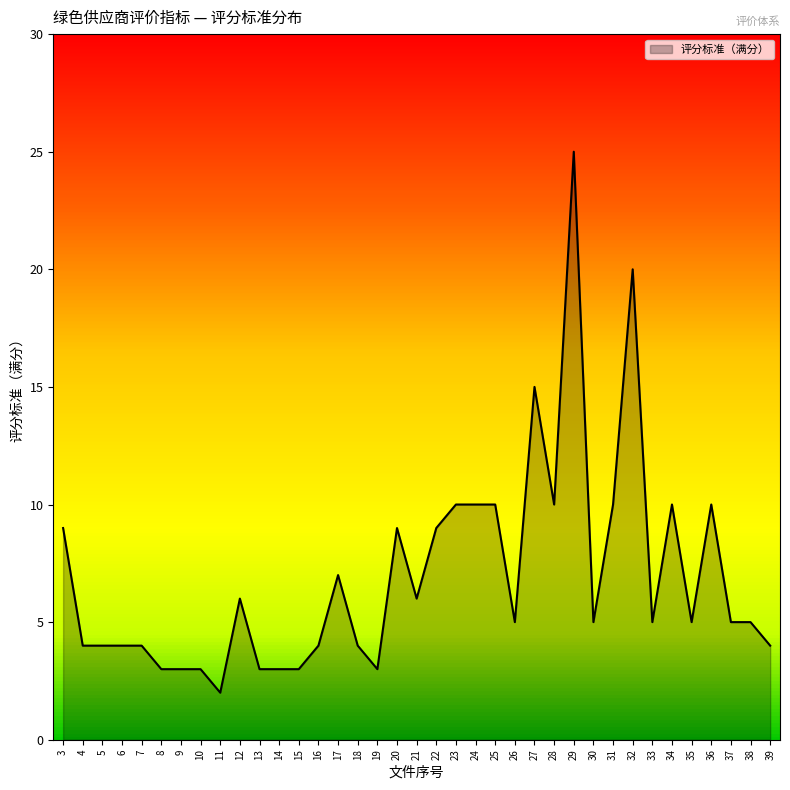

Which category has the lowest value across all series?

11